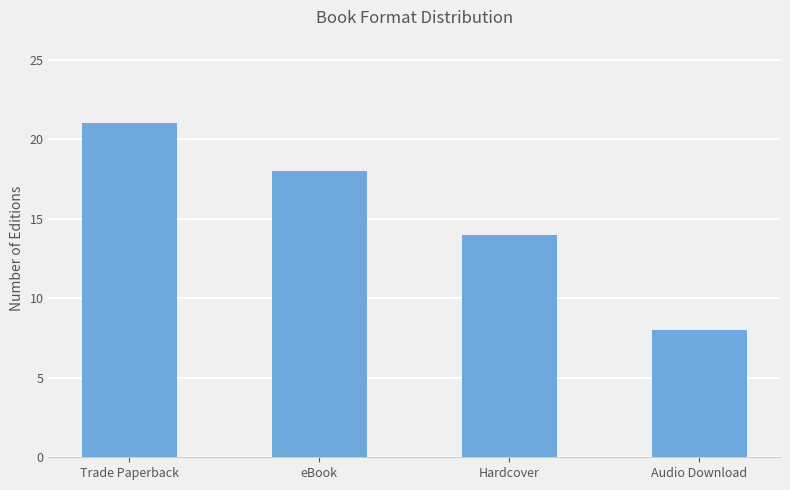

Rank the categories by value from lowest to highest.

Audio Download, Hardcover, eBook, Trade Paperback